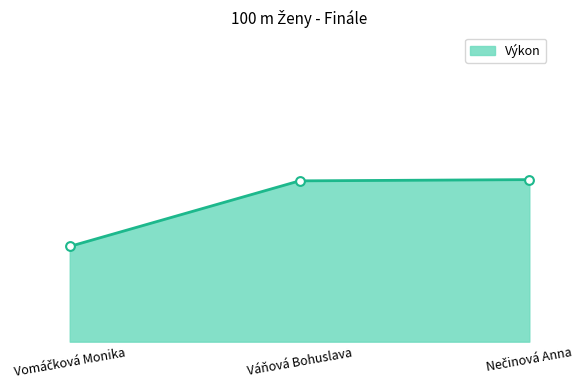

Which has a higher value, Nečinová Anna or Váňová Bohuslava?

Nečinová Anna